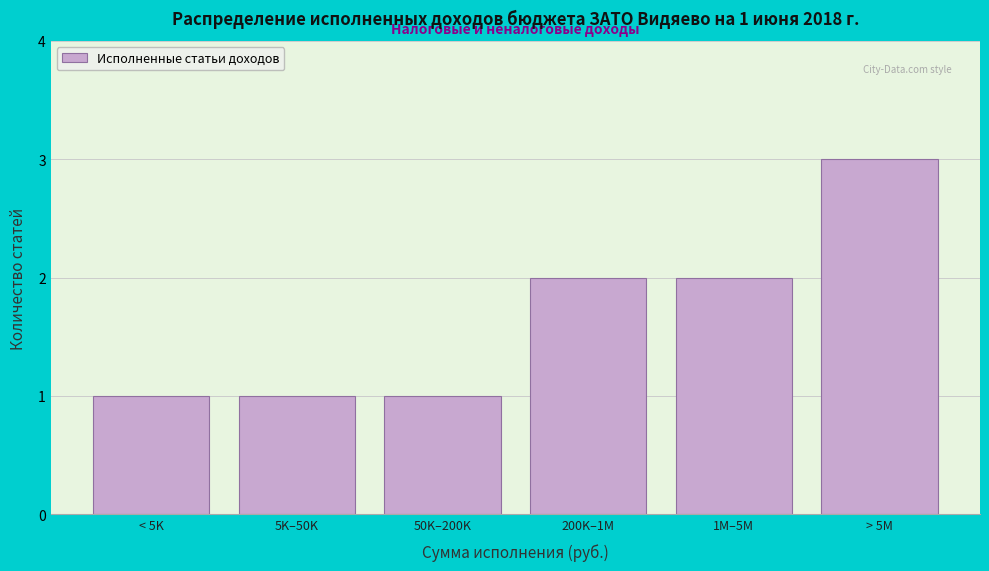

Reading left to right, list all the values displayed in this chart.

1	1	1	2	2	3